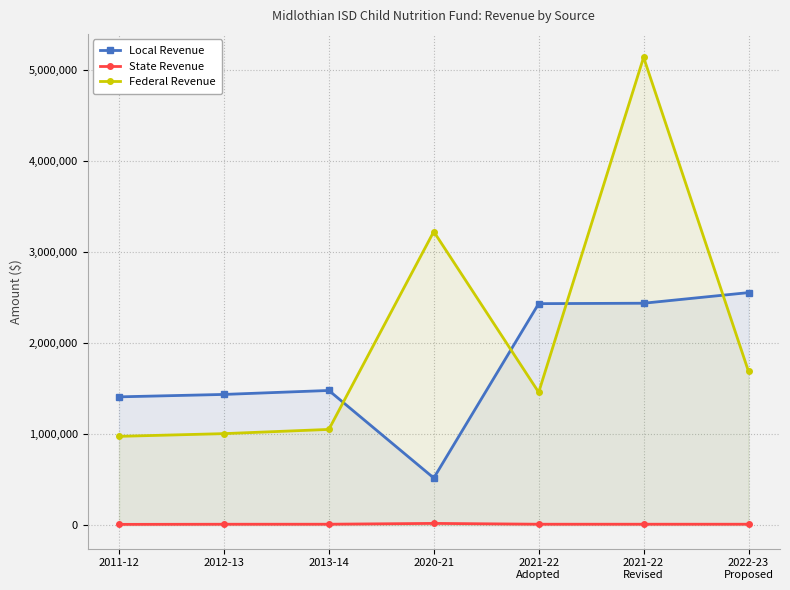

Which series has the largest total across all categories?

Federal Revenue